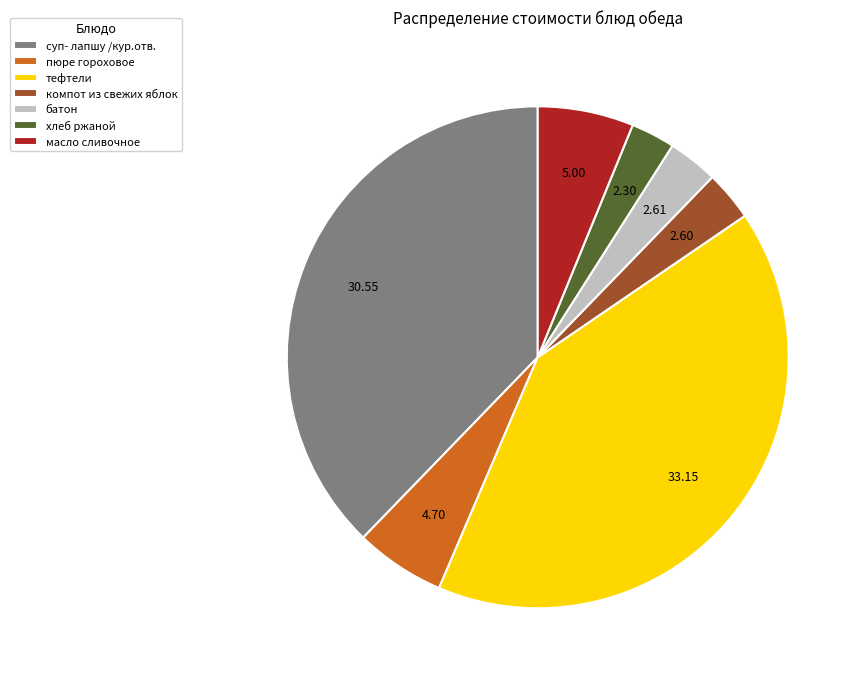

Is хлеб ржаной the majority of the pie?

No